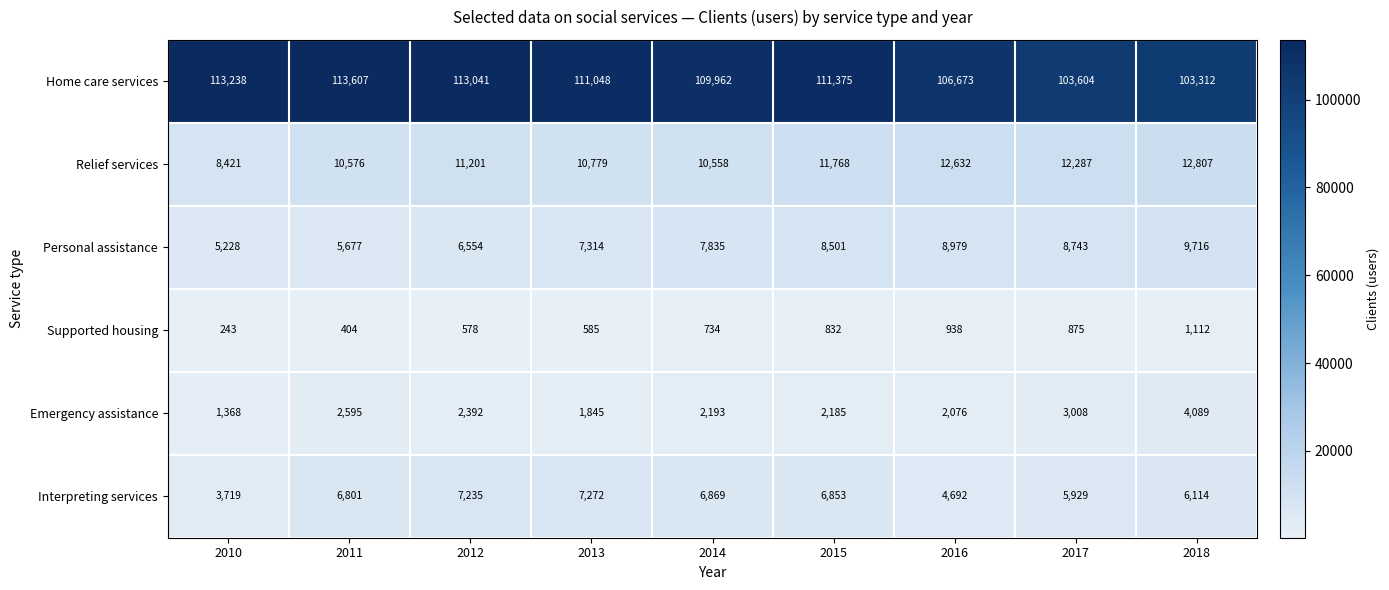

How many data points in Emergency assistance are less than 2193?

4